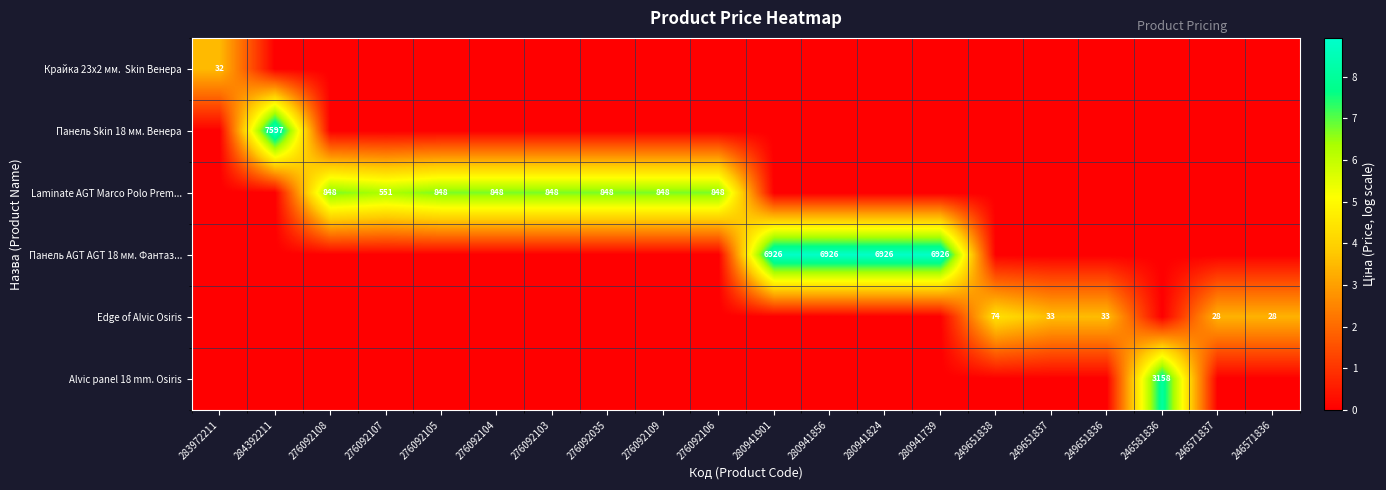

How many positive values does the Edge of Alvic Osiris series have?

5